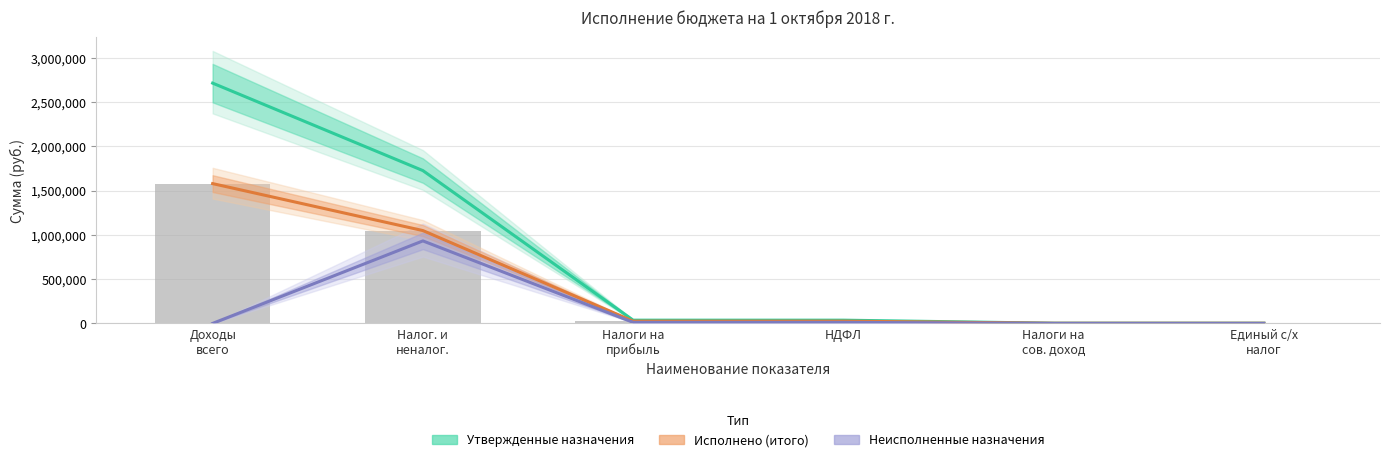

At which label does Неисполненные назначения first exceed 11749?

Налог. и
неналог.